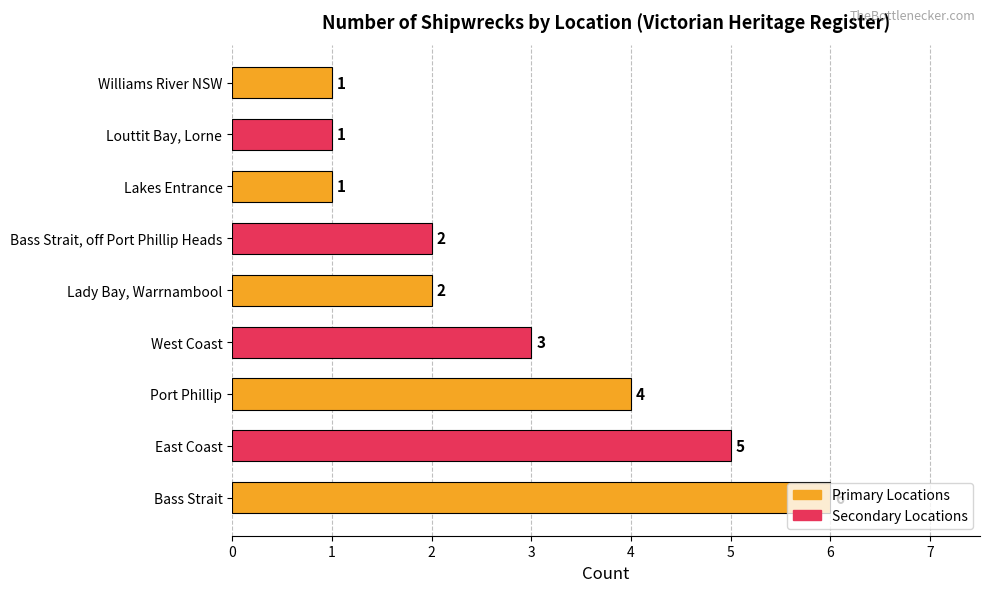

What is the difference between the second highest and second lowest values?

4